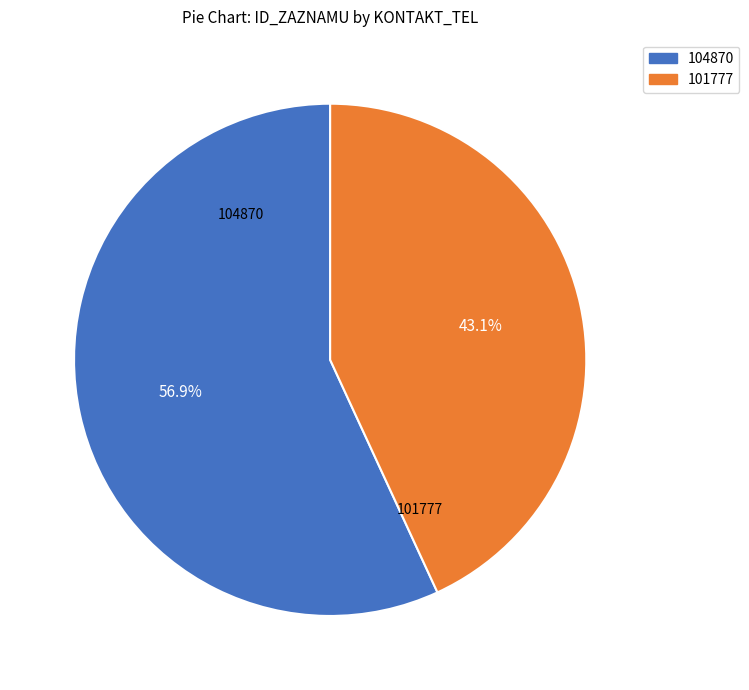

How many segments does this pie chart have?

2